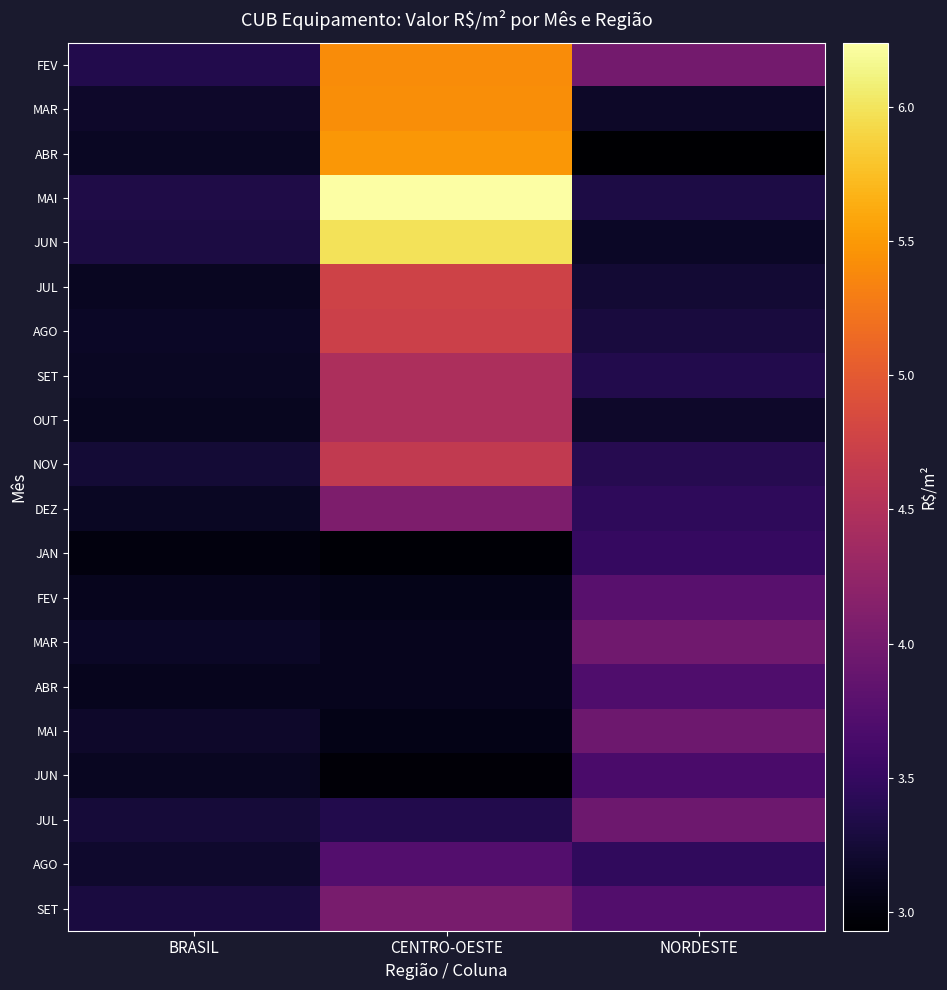

What is the total value across all series at CENTRO-OESTE?

85.1